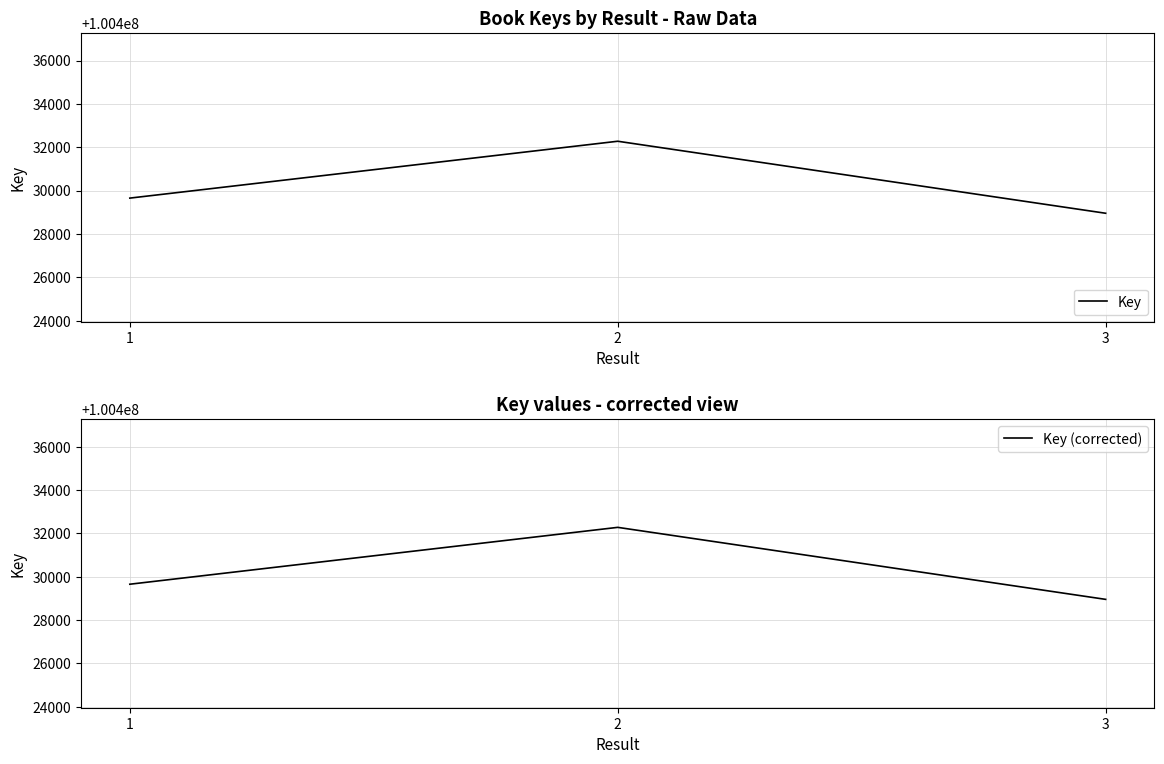

Where is Key (corrected) nearest to the value 100430613?

1